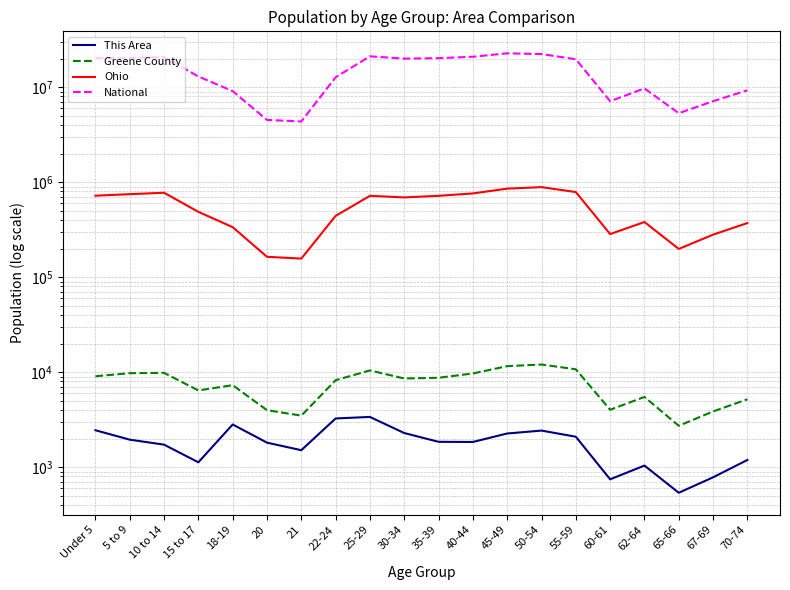

Which label corresponds to the smallest value in the chart?

65-66